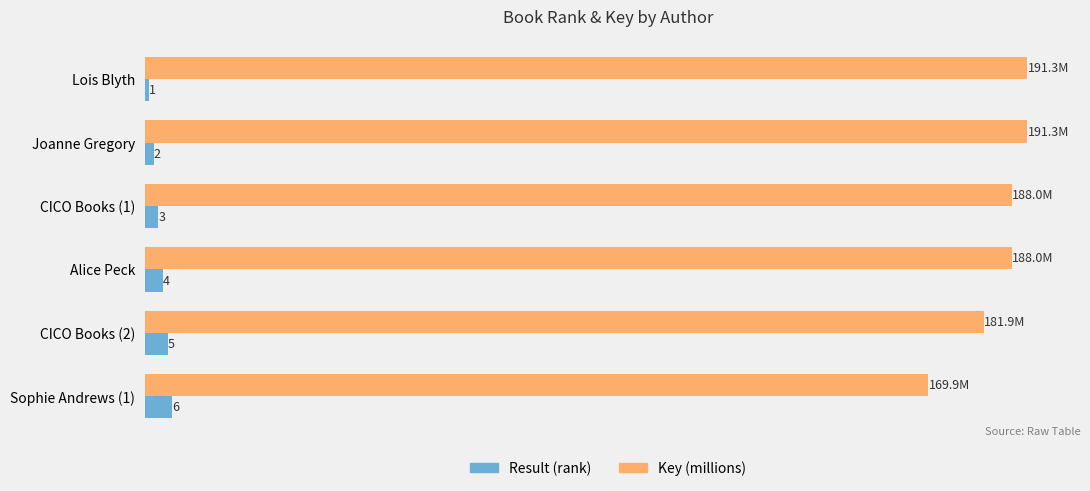

Is the value of Result (rank) at Lois Blyth greater than the value of Key (millions) at Joanne Gregory?

No